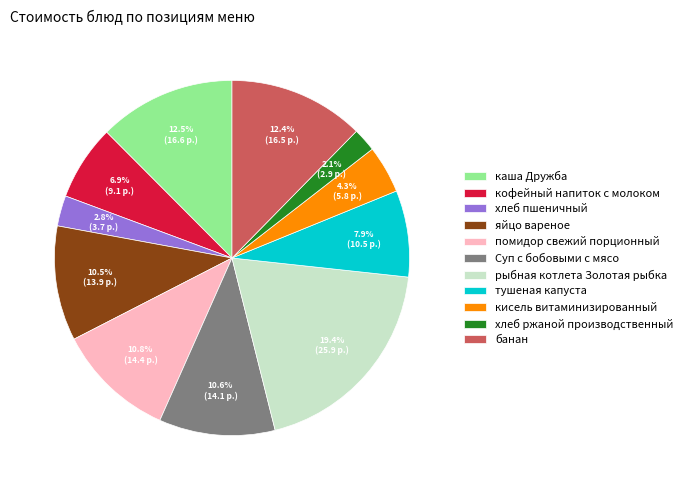

Which has a higher value, каша Дружба or кофейный напиток с молоком?

каша Дружба